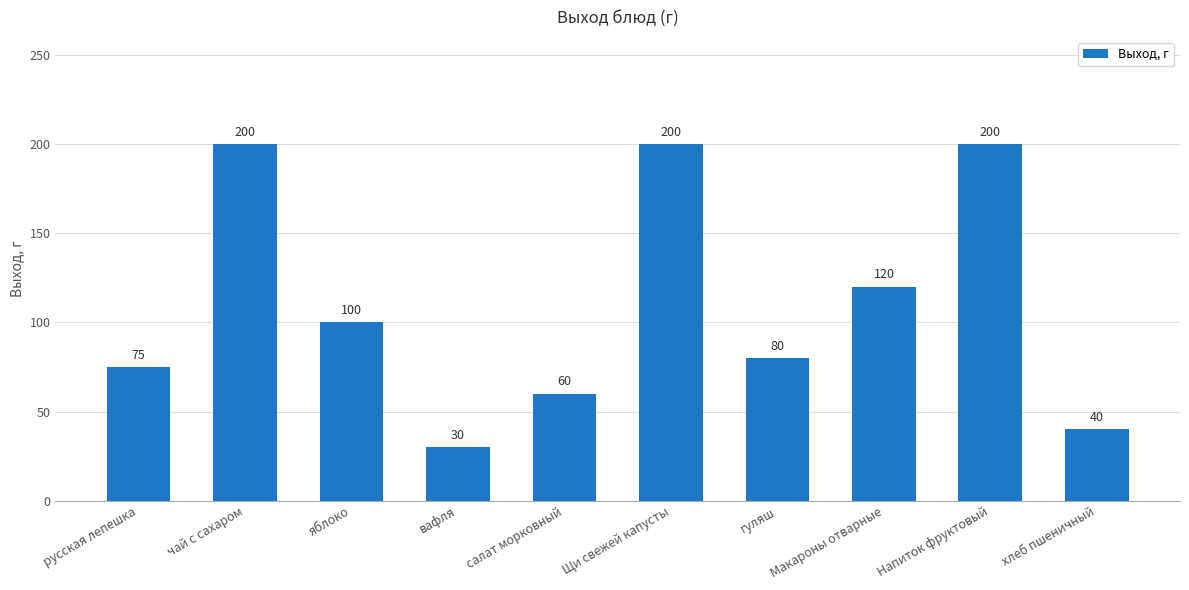

What is the value of the 6th bar from the left?

200